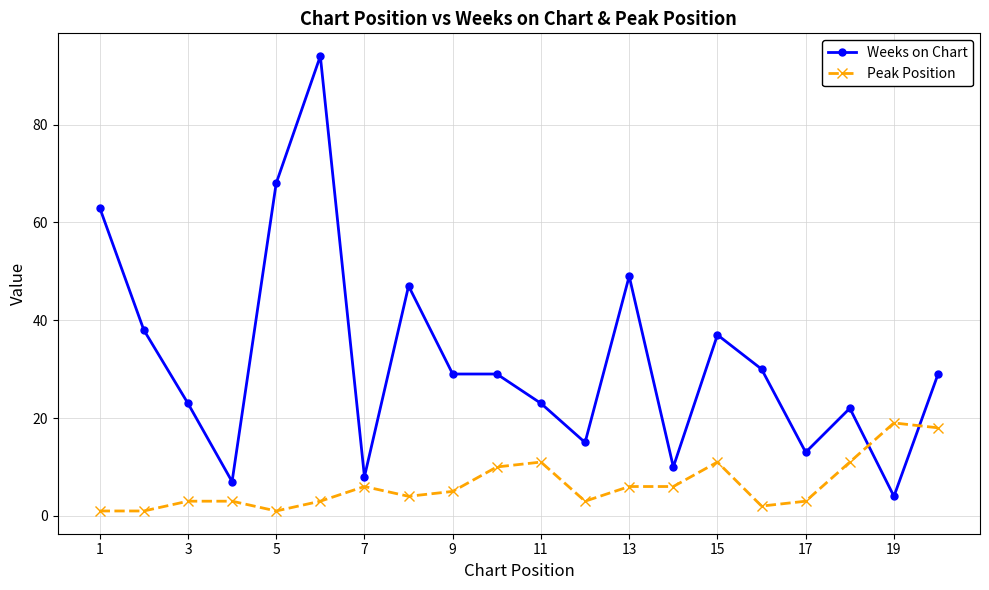

How many series are shown in this chart?

2